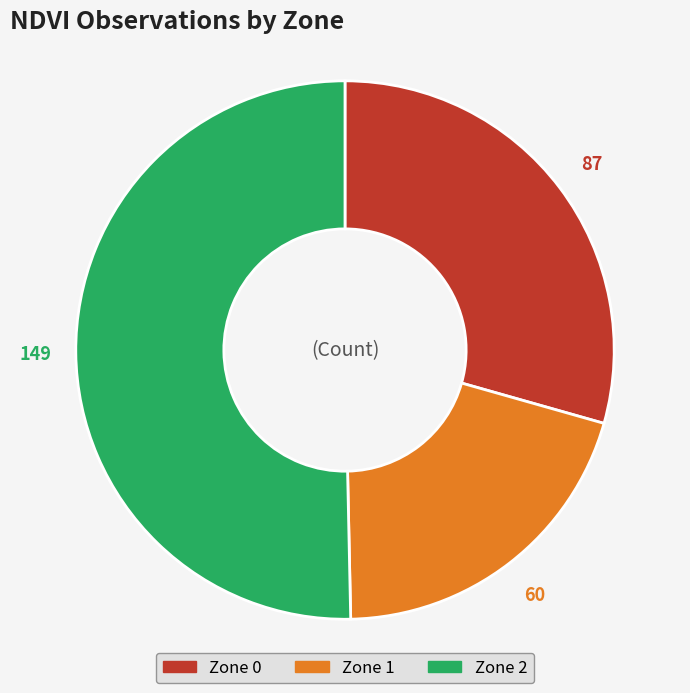

Which category has the biggest portion of the pie?

Zone 2